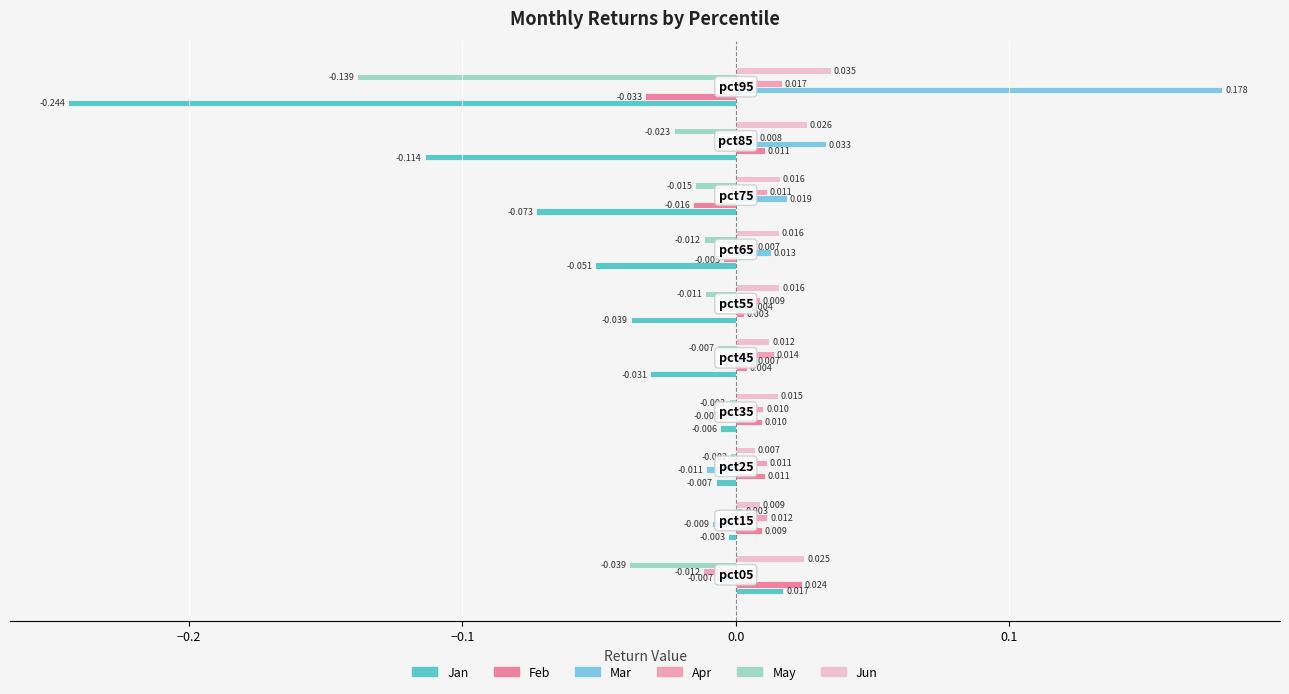

Which series has the widest spread of values?

Jan